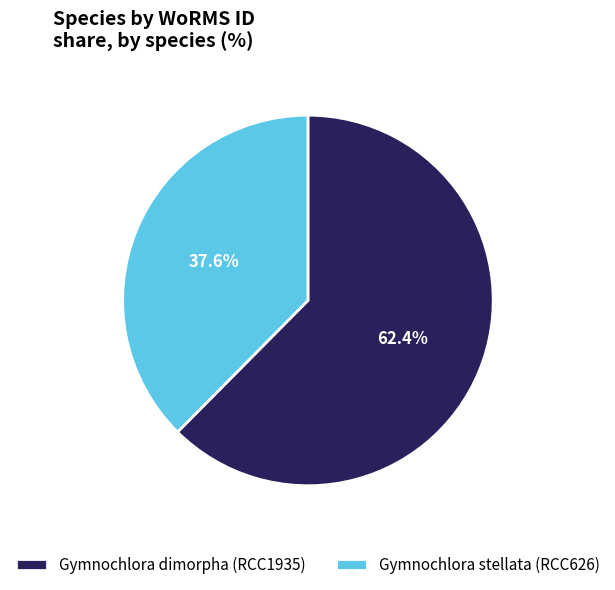

How many slices are in this pie chart?

2